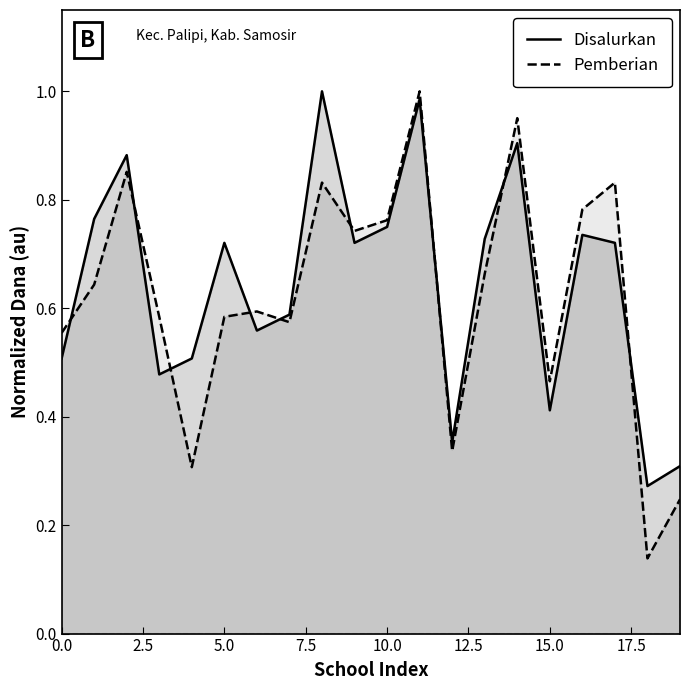

Does the chart display data point markers on the line(s)?

No